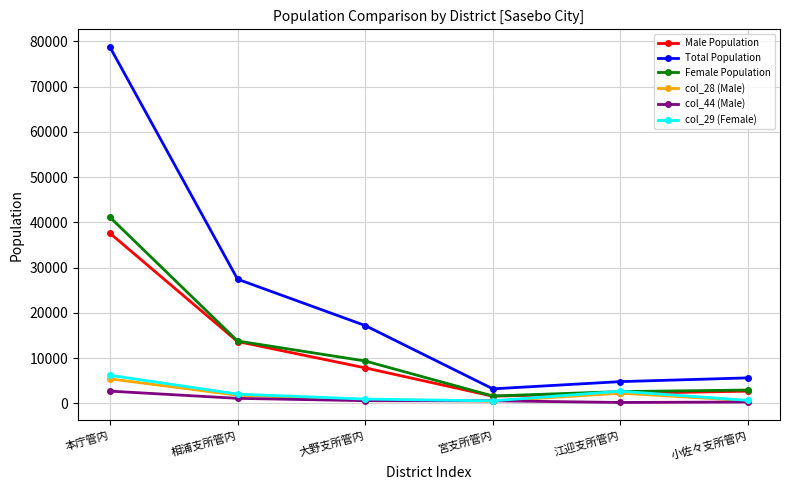

At which category is the sum across all series the highest?

本庁管内